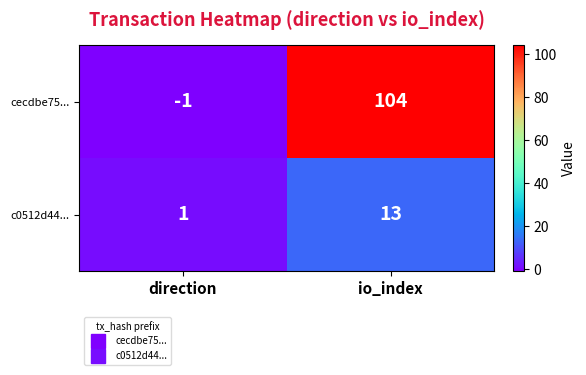

Which series has the largest total across all categories?

cecdbe75...